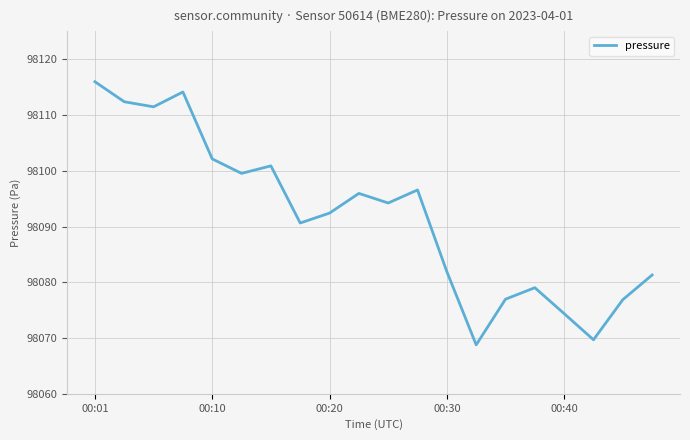

What is the greatest value displayed?

98116.0